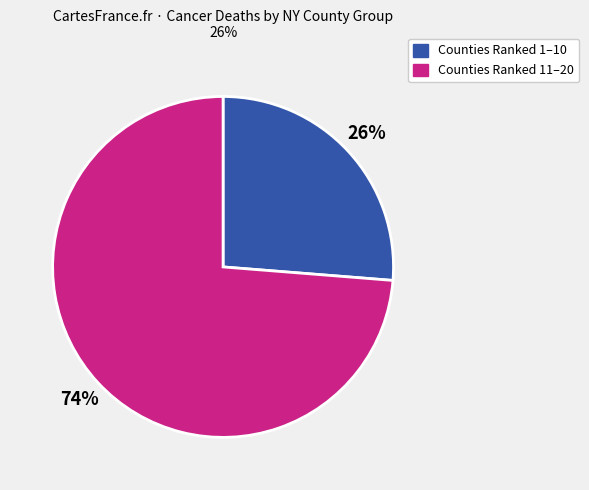

Count the number of slices in the pie.

2